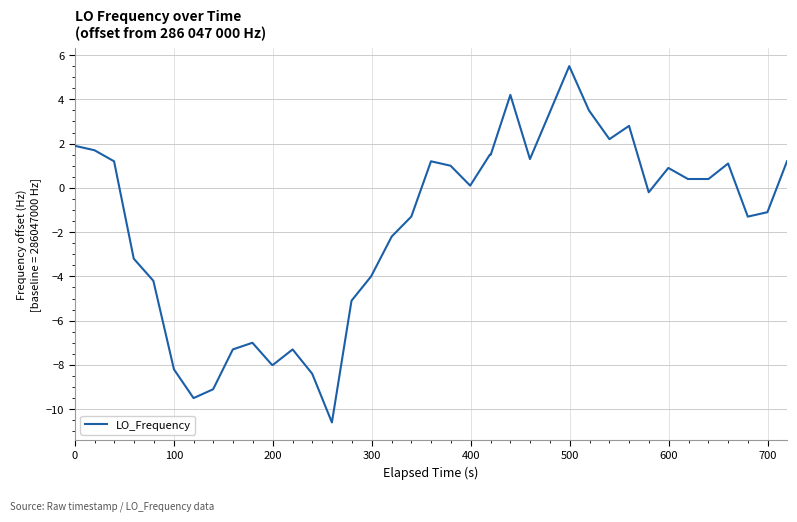

How many negative values are there?

19